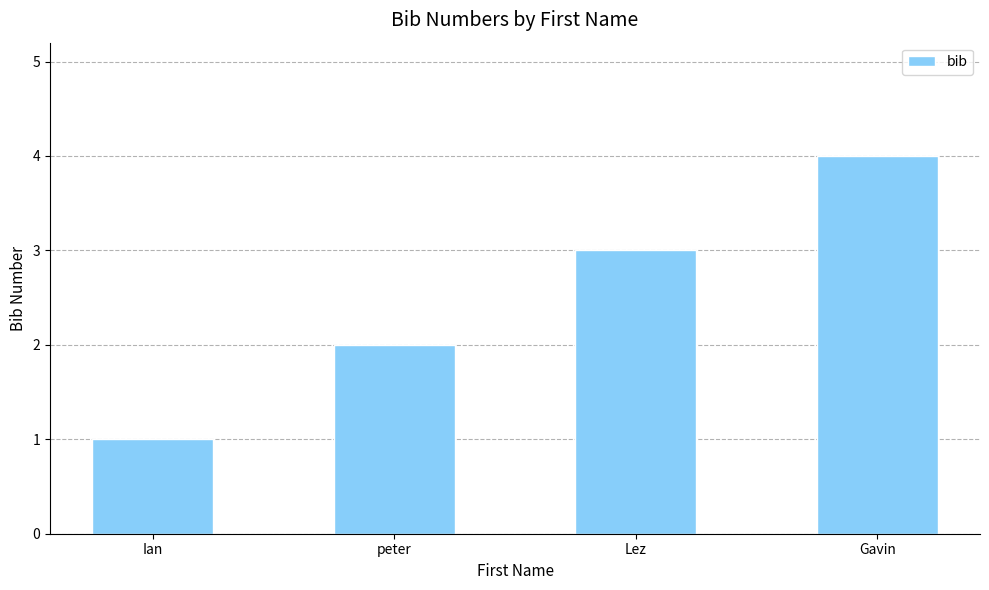

Count the number of data series in this chart.

1